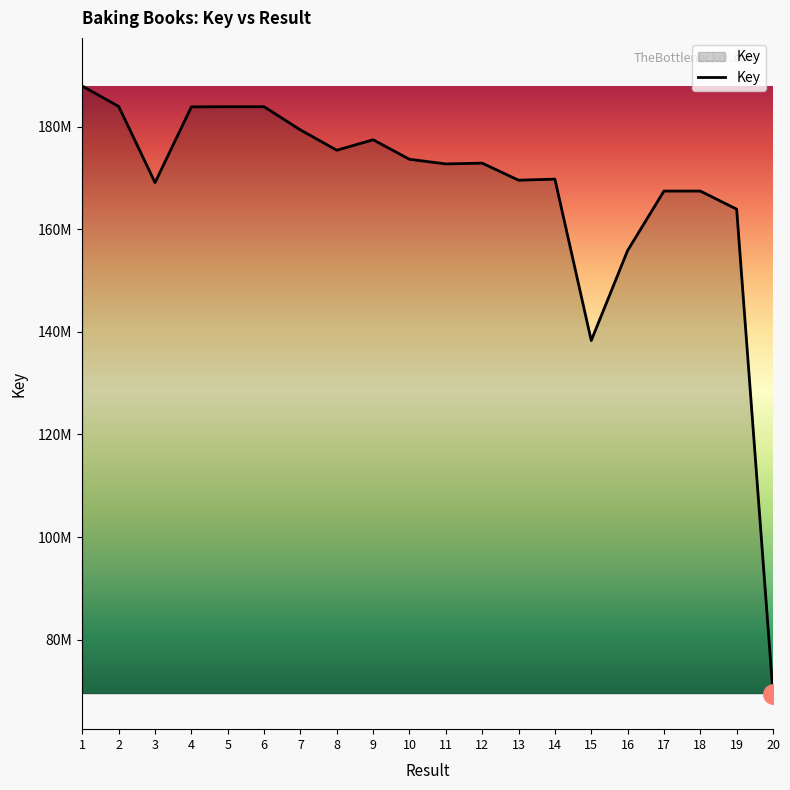

What is the change in value from 2 to 13?

-14382024